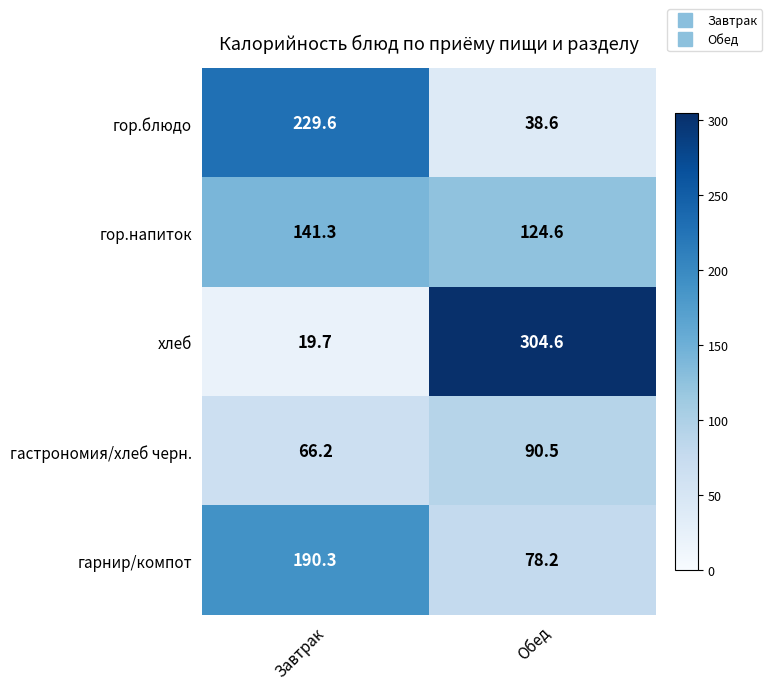

Which label corresponds to the smallest value in the chart?

Завтрак